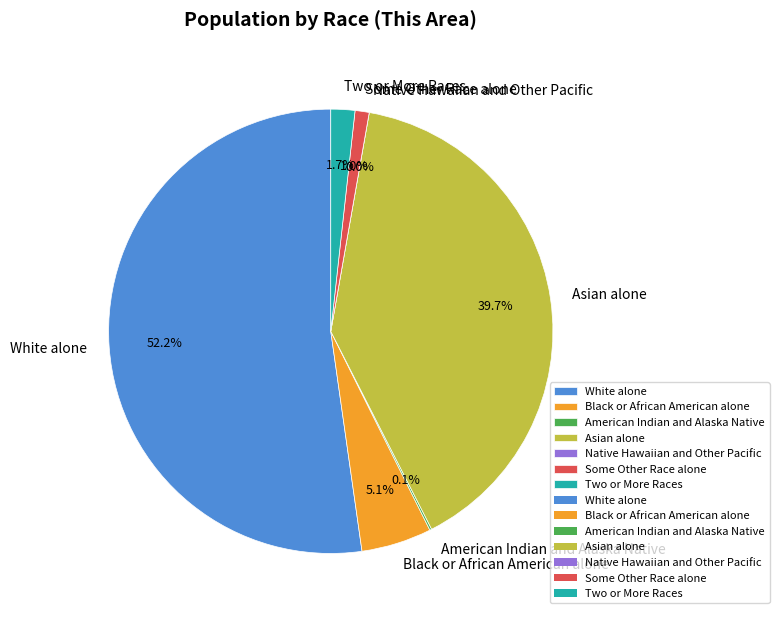

What is the ratio of the value at White alone to the value at Asian alone?

1.3